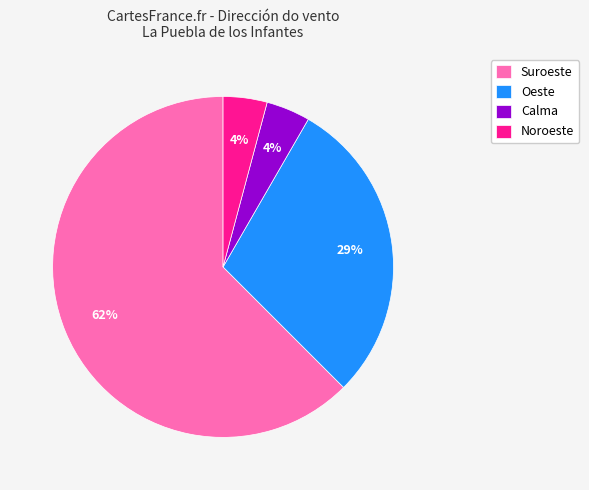

To the nearest percent, what is the average slice percentage?

25%